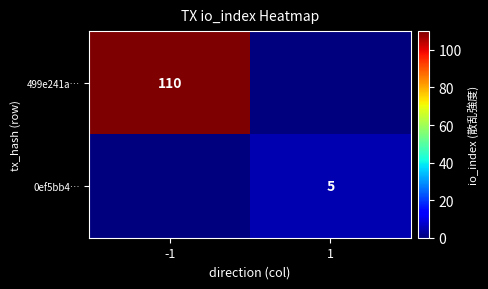

Is the value of 499e241a… at -1 greater than the value of 0ef5bb4… at 1?

Yes